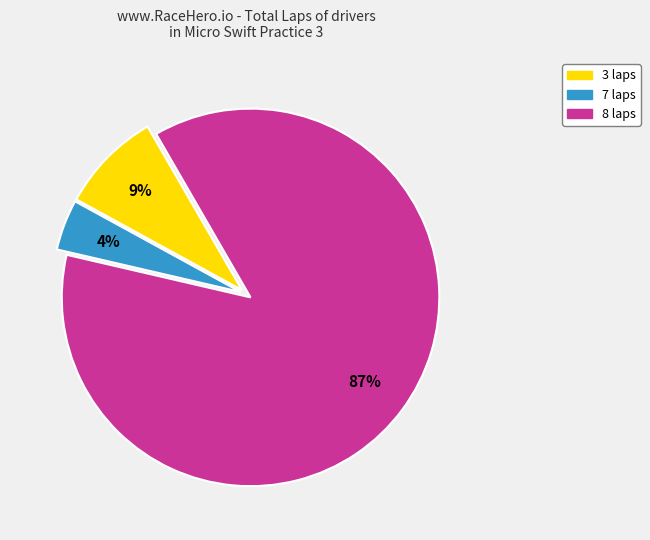

What percentage is the 3 laps slice, to the nearest percent?

9%